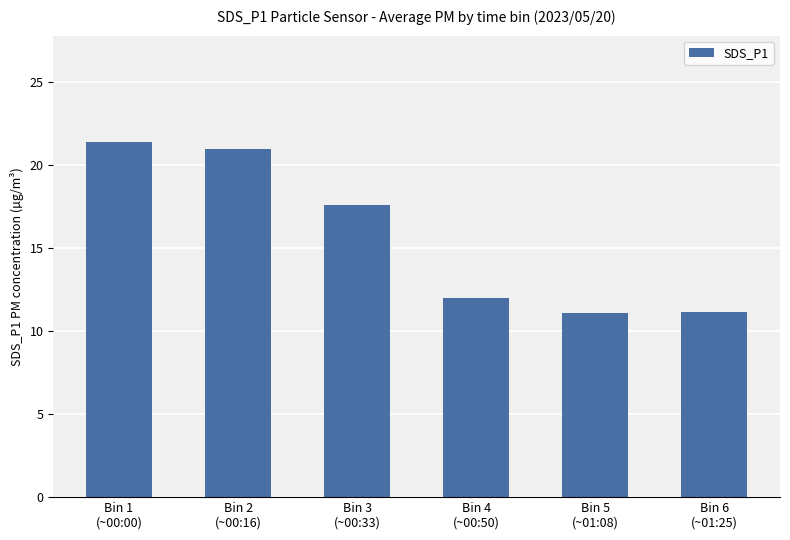

What is the value of the 2nd bar from the left?

21.0